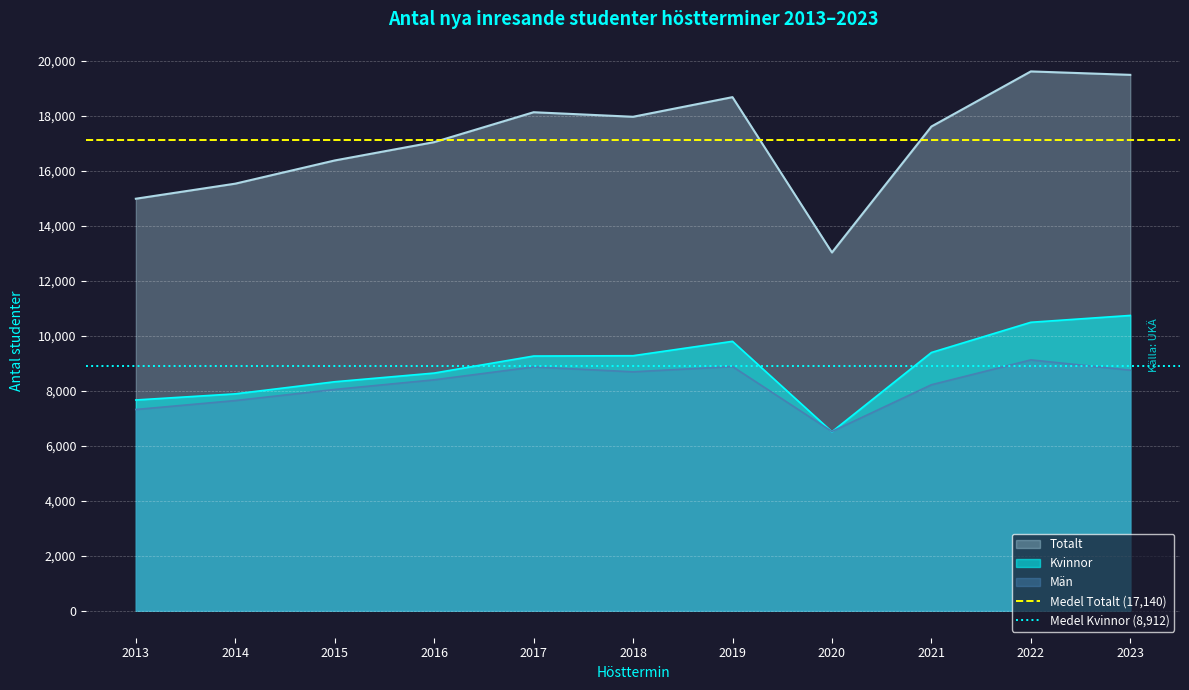

True or false: Totalt and Män cross at least once.

False